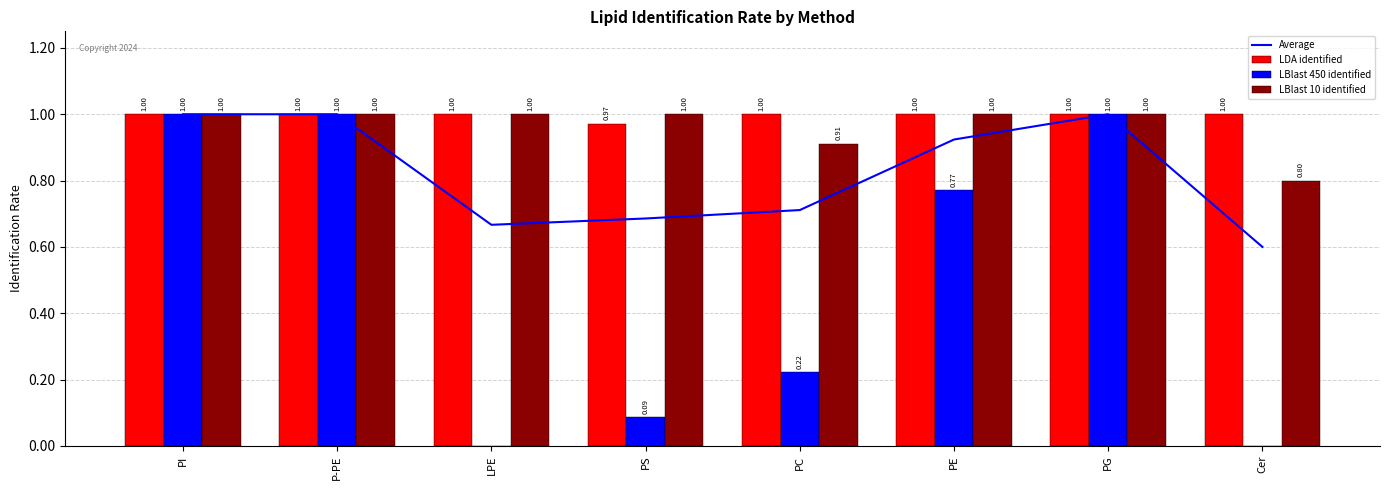

The value of LDA identified at P-PE is 1.0. True or false?

True